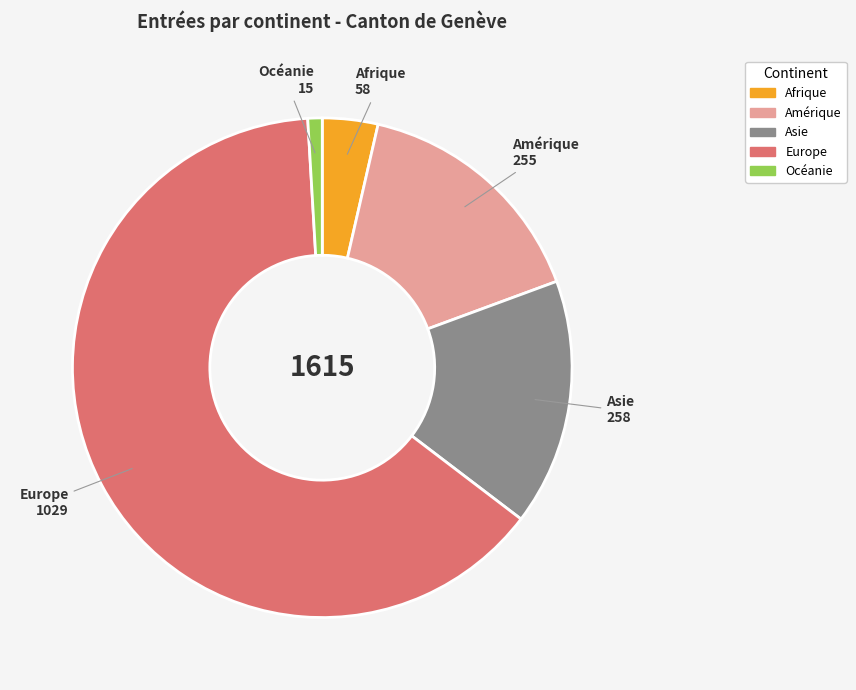

Which slice represents more than half of the pie?

Europe